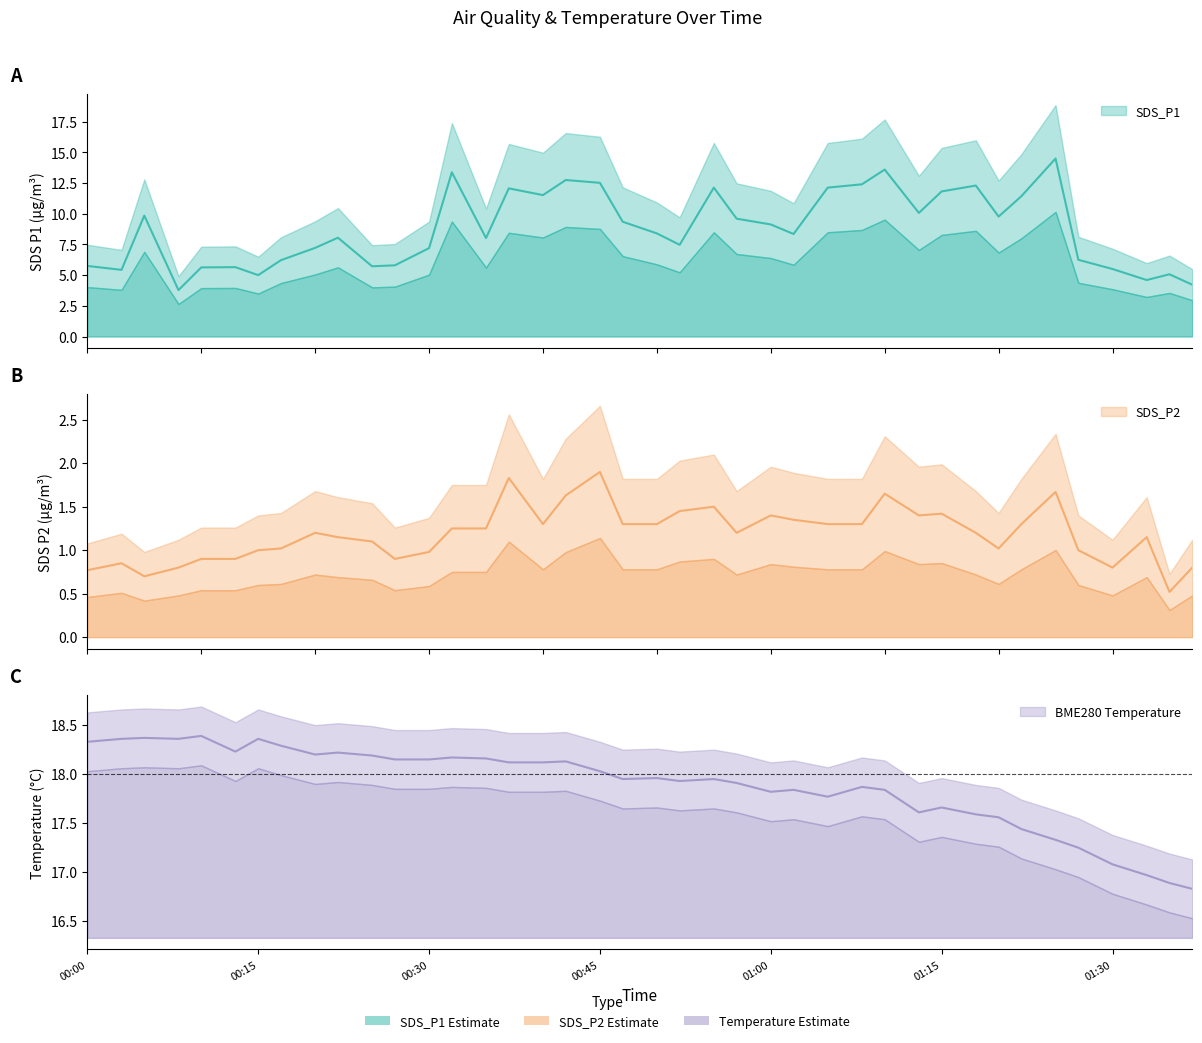

The value of BME280_temperature at 01:00 is 17.8. True or false?

True